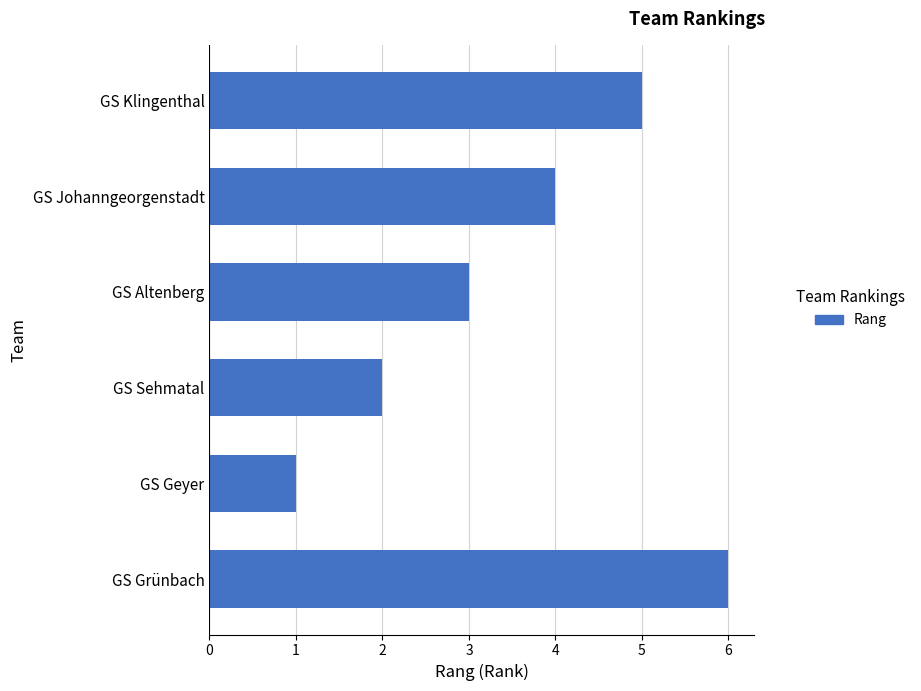

Between GS Johanngeorgenstadt and GS Sehmatal, which is larger?

GS Johanngeorgenstadt